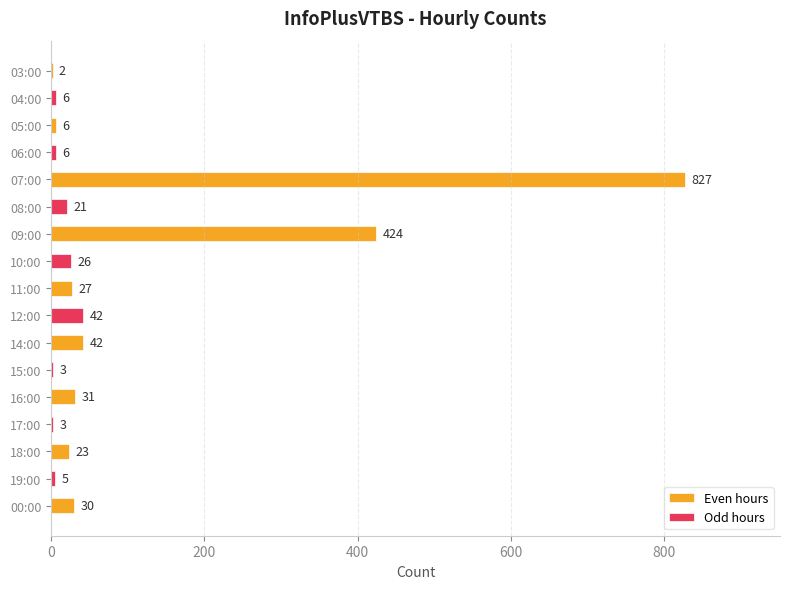

What is the maximum value shown in the chart?

827